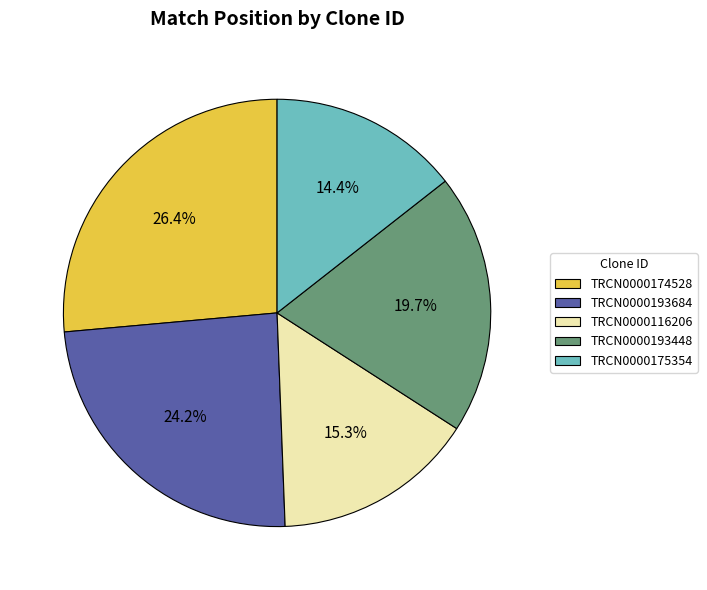

To the nearest percent, what is the combined percentage of TRCN0000174528 and TRCN0000116206?

42%